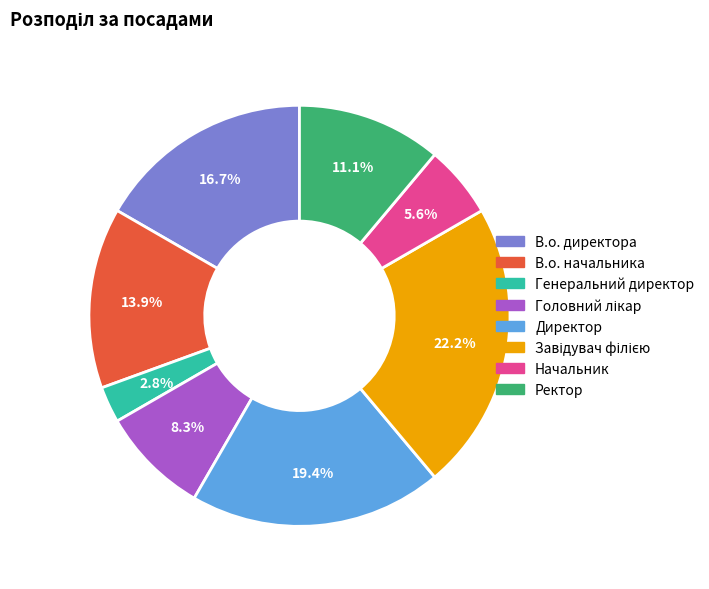

How many slices are in this pie chart?

8